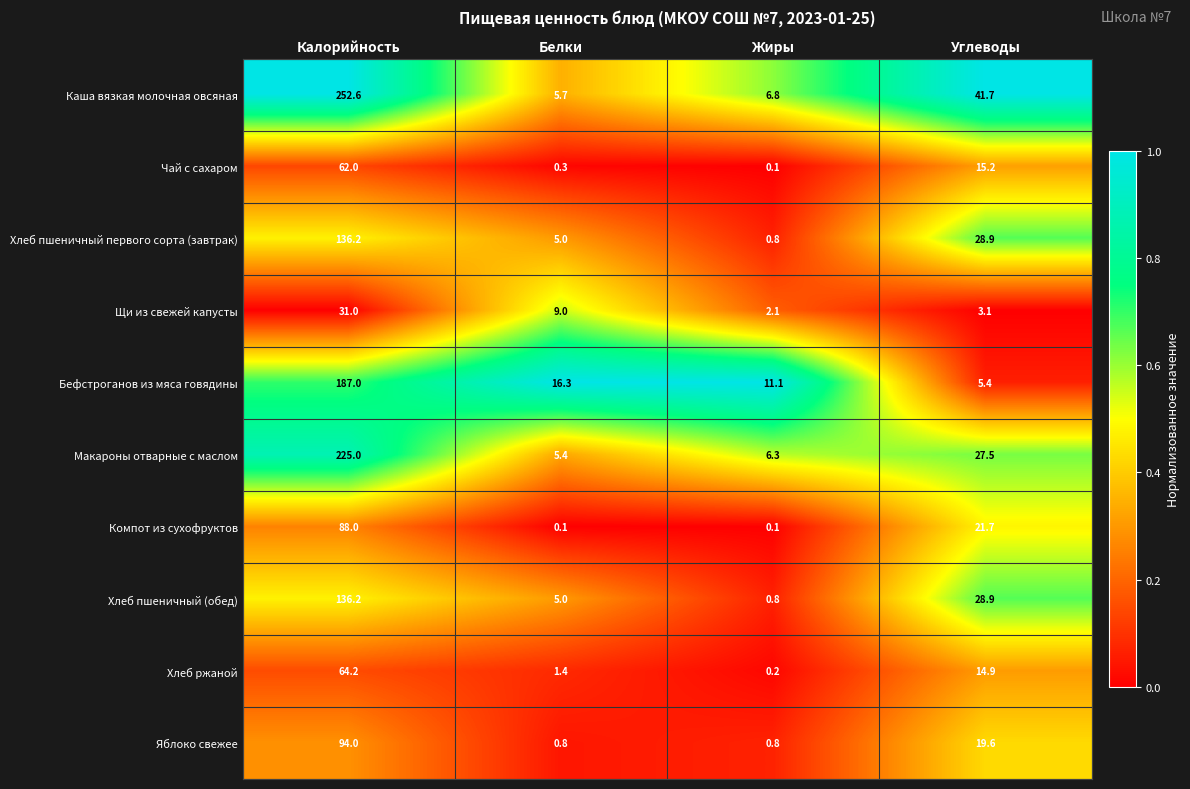

The Чай с сахаром series shows 62.0 at Калорийность. True or false?

True